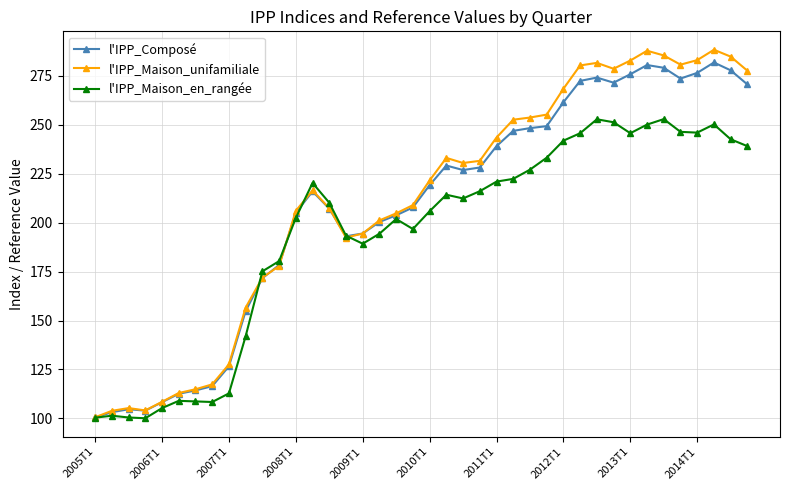

What is the value of the l'IPP_Composé point at the 18th from the left?

200.3